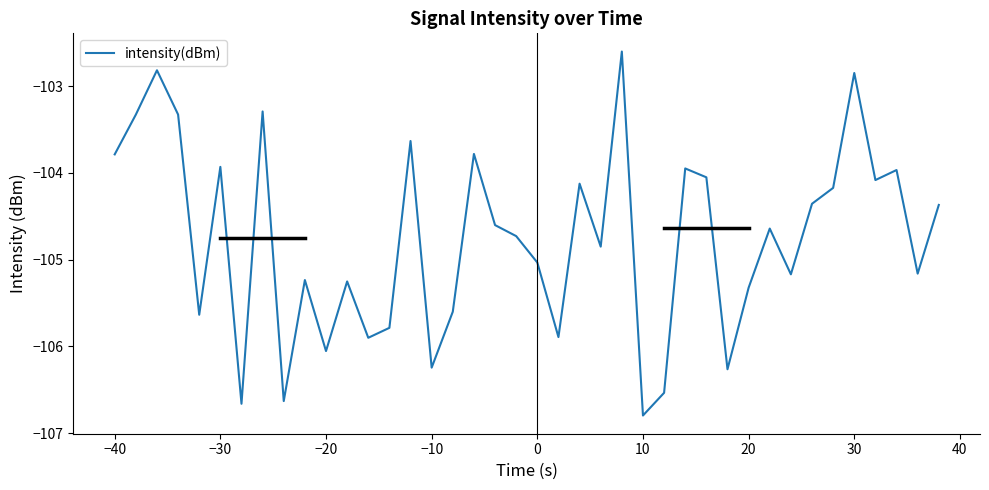

What is the smallest value displayed?

-106.8